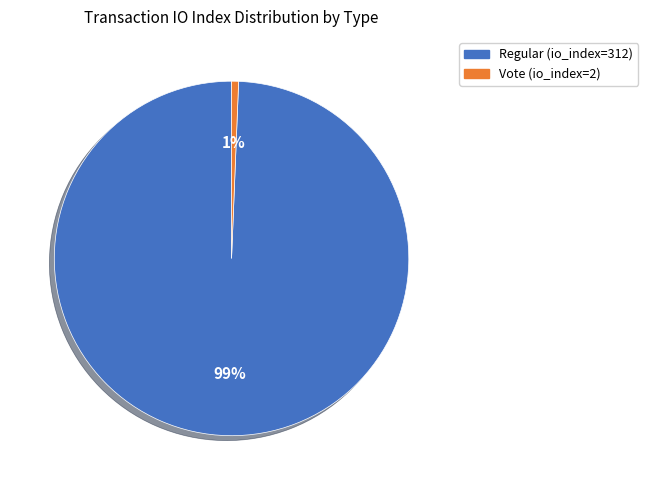

Does Regular (io_index=312) represent more than half of the total?

Yes